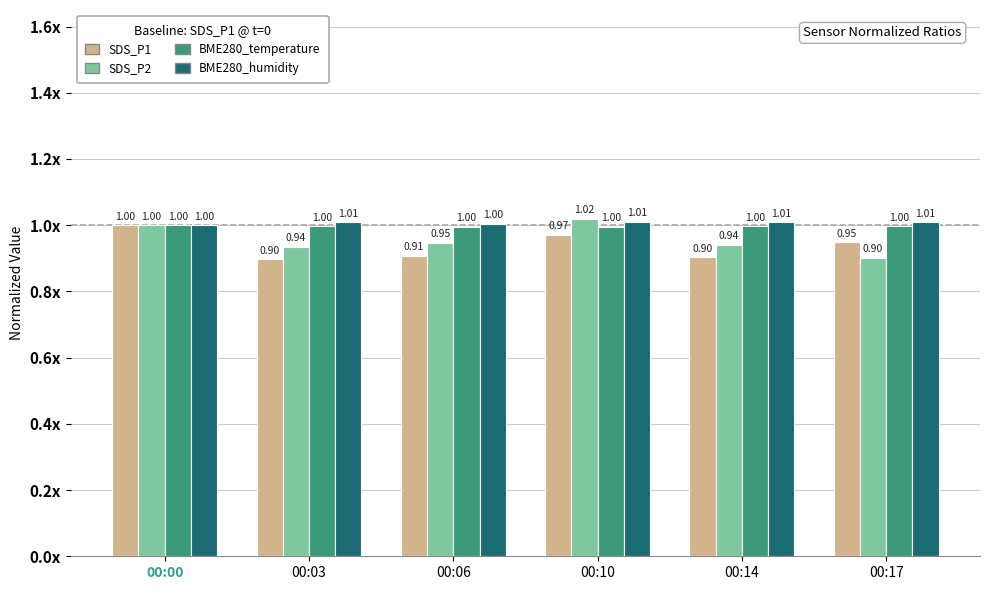

Does the chart contain any negative values?

No